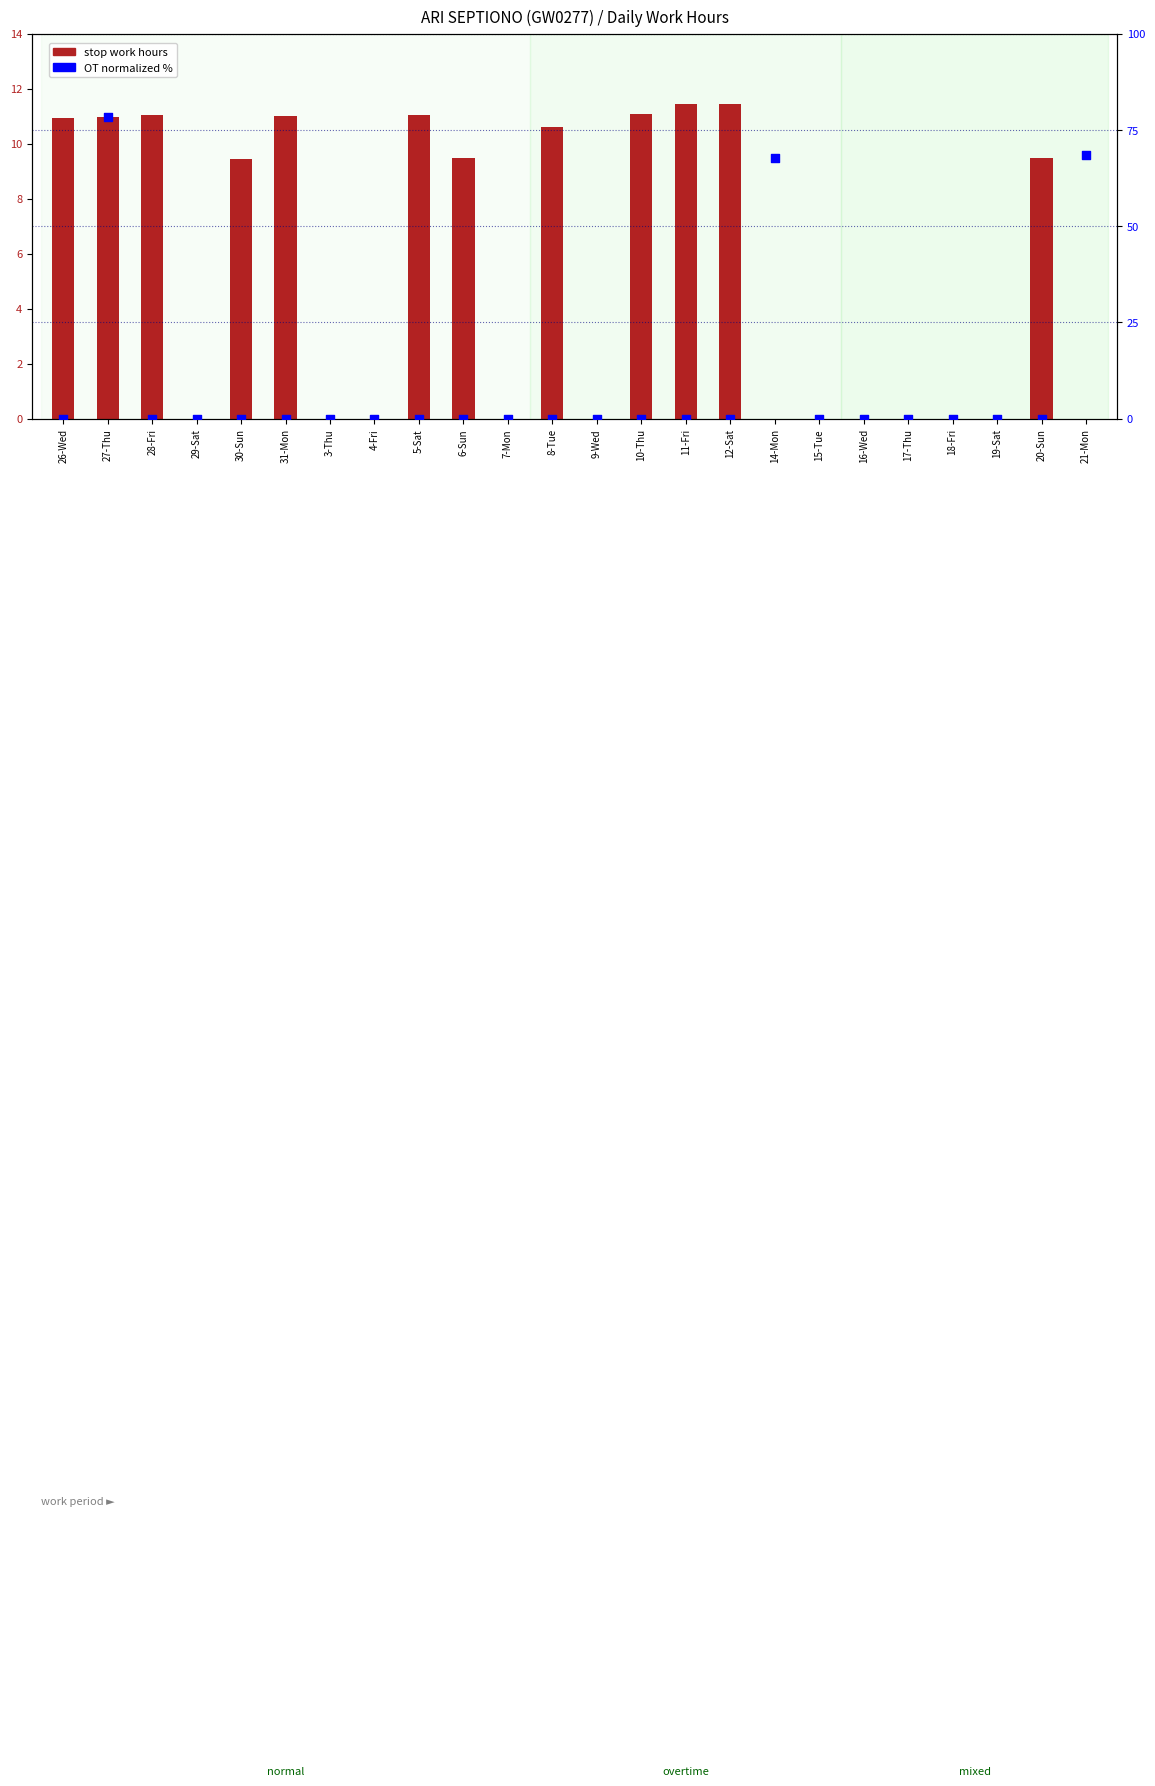

What are all the series names shown in the legend?

stop work hours, OT (normalized %)